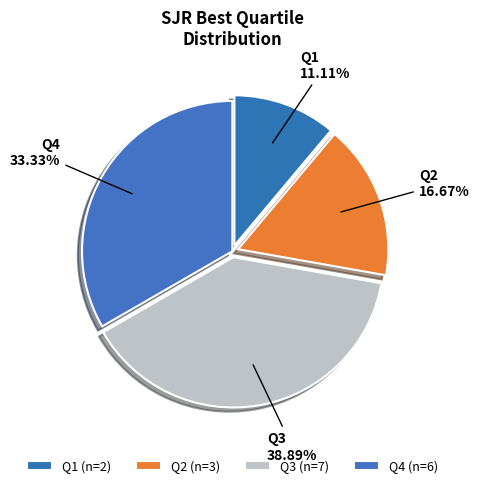

To the nearest percent, what is the difference between the largest and smallest slice percentages?

28%